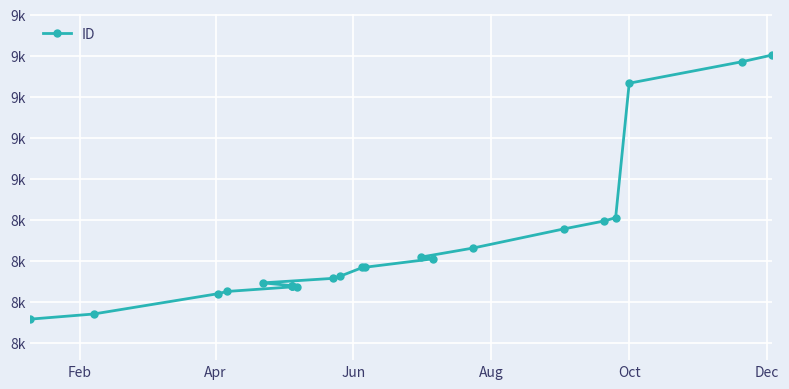

True or false: the data shows 2324 at Dec.

False